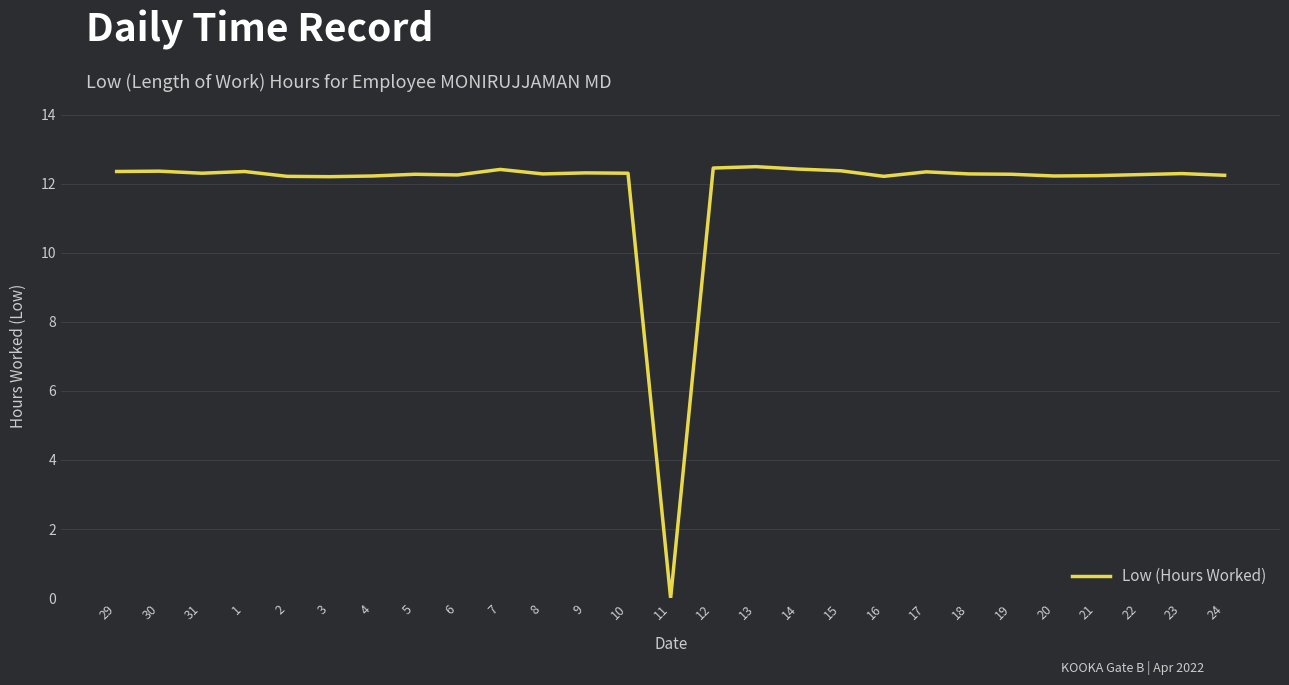

What position from the left is 22?

25